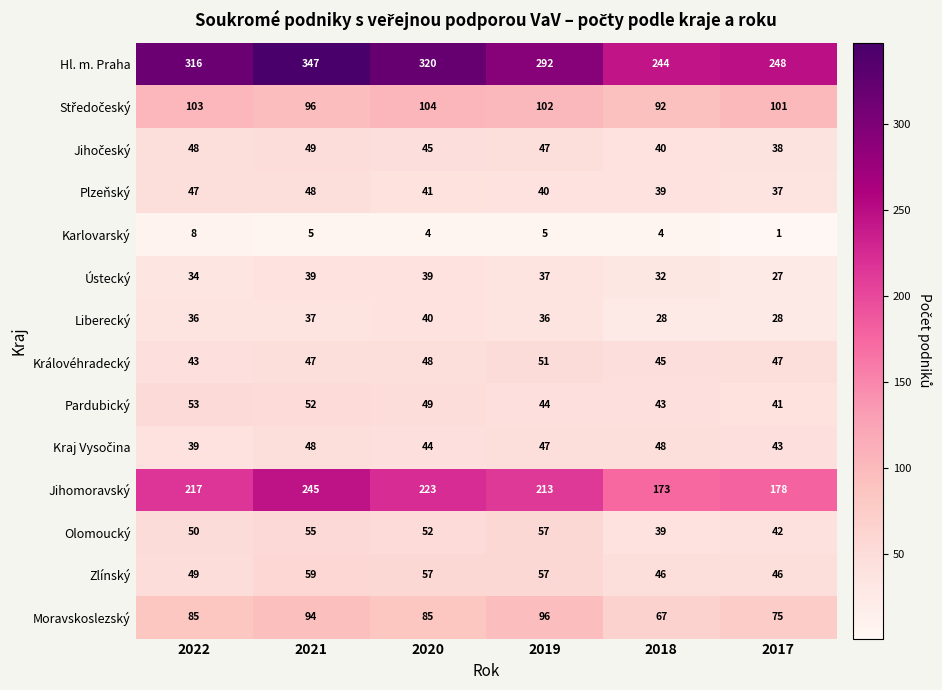

Which category has the highest value in the Liberecký series?

2020